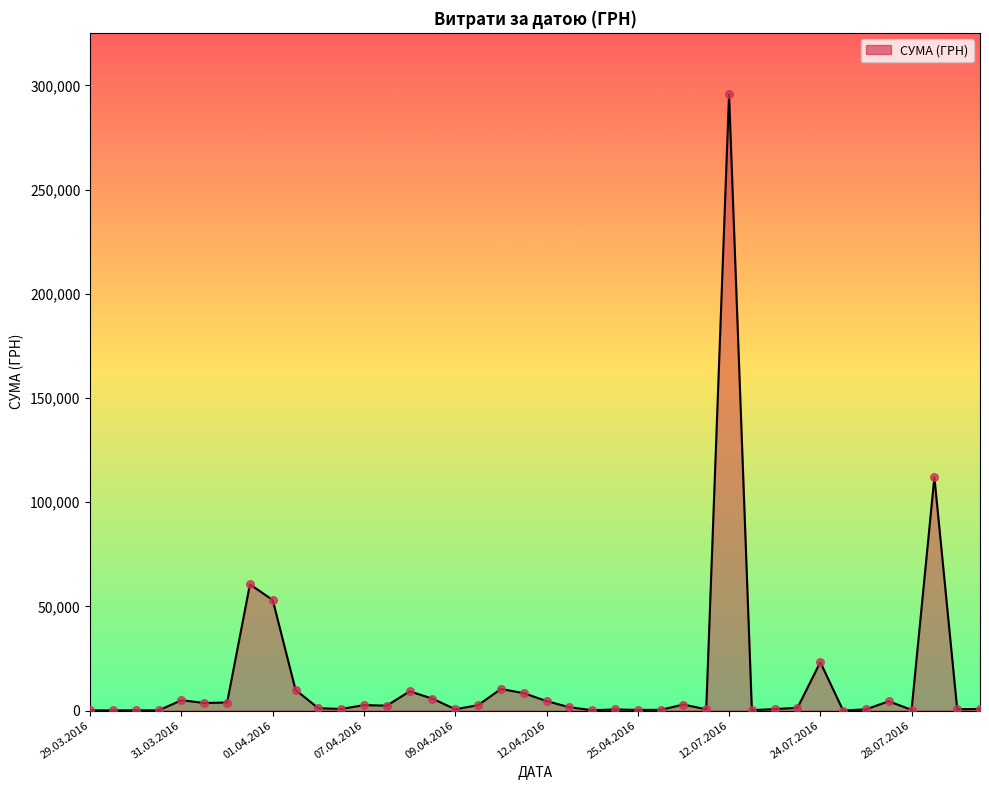

What is the maximum value shown in the chart?

295638.6